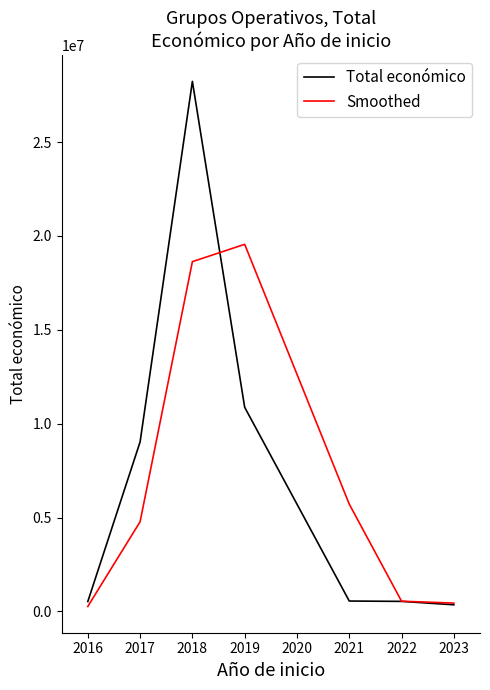

At which category is the sum across all series the highest?

2018